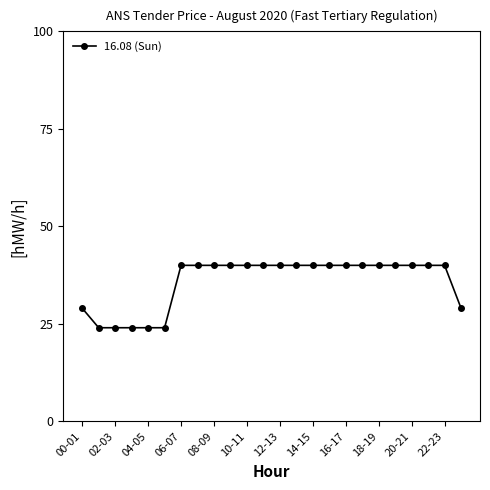

Count the number of data series in this chart.

1